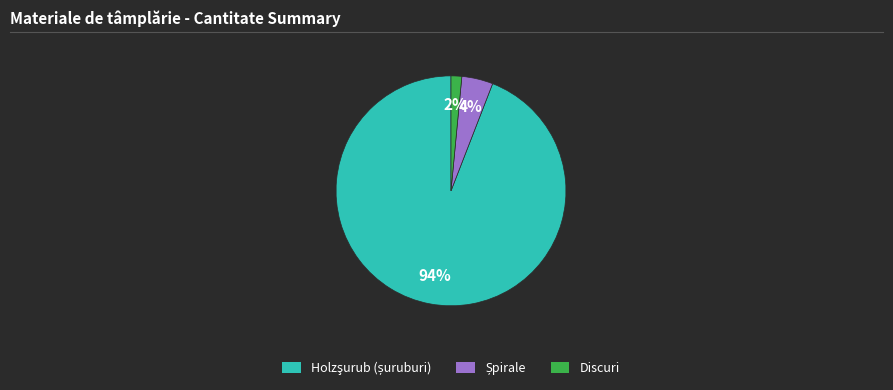

To the nearest percent, what is the average slice percentage?

33%